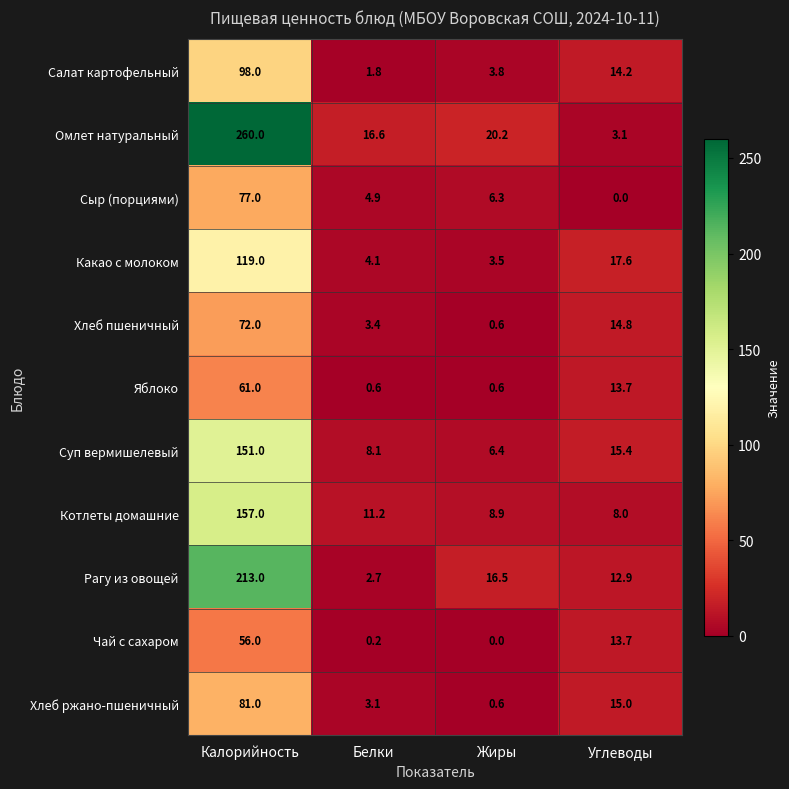

How many distinct data groups are displayed?

11